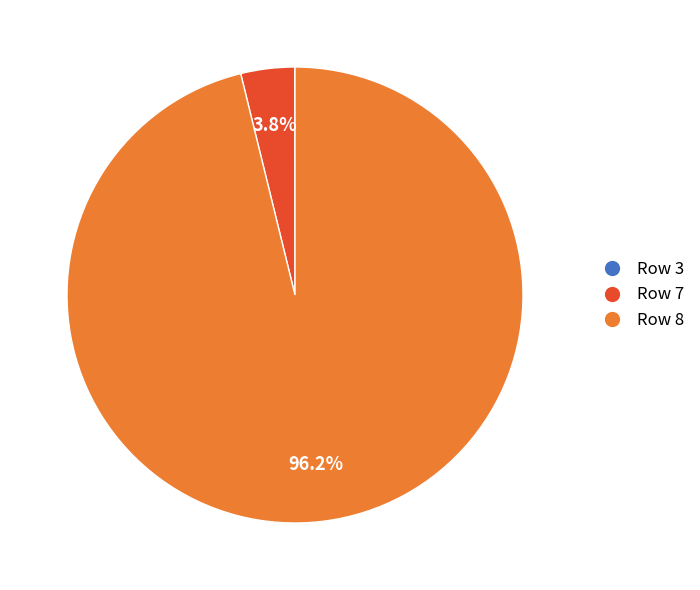

Which slice is the largest?

Row 8